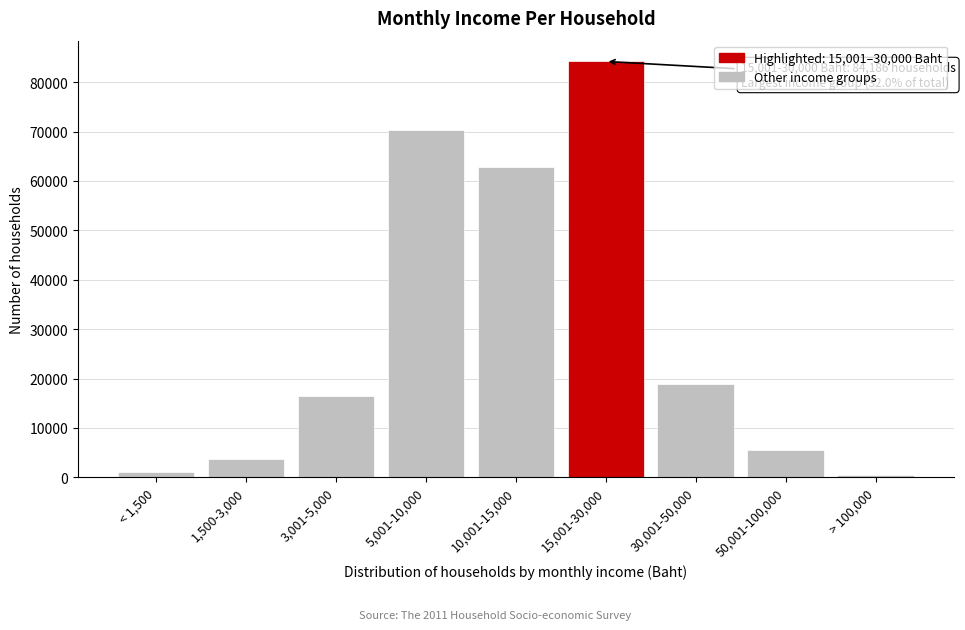

Reading right to left, what are all the values shown in this chart?

531	5469	18803	84186	62788	70246	16391	3644	1024